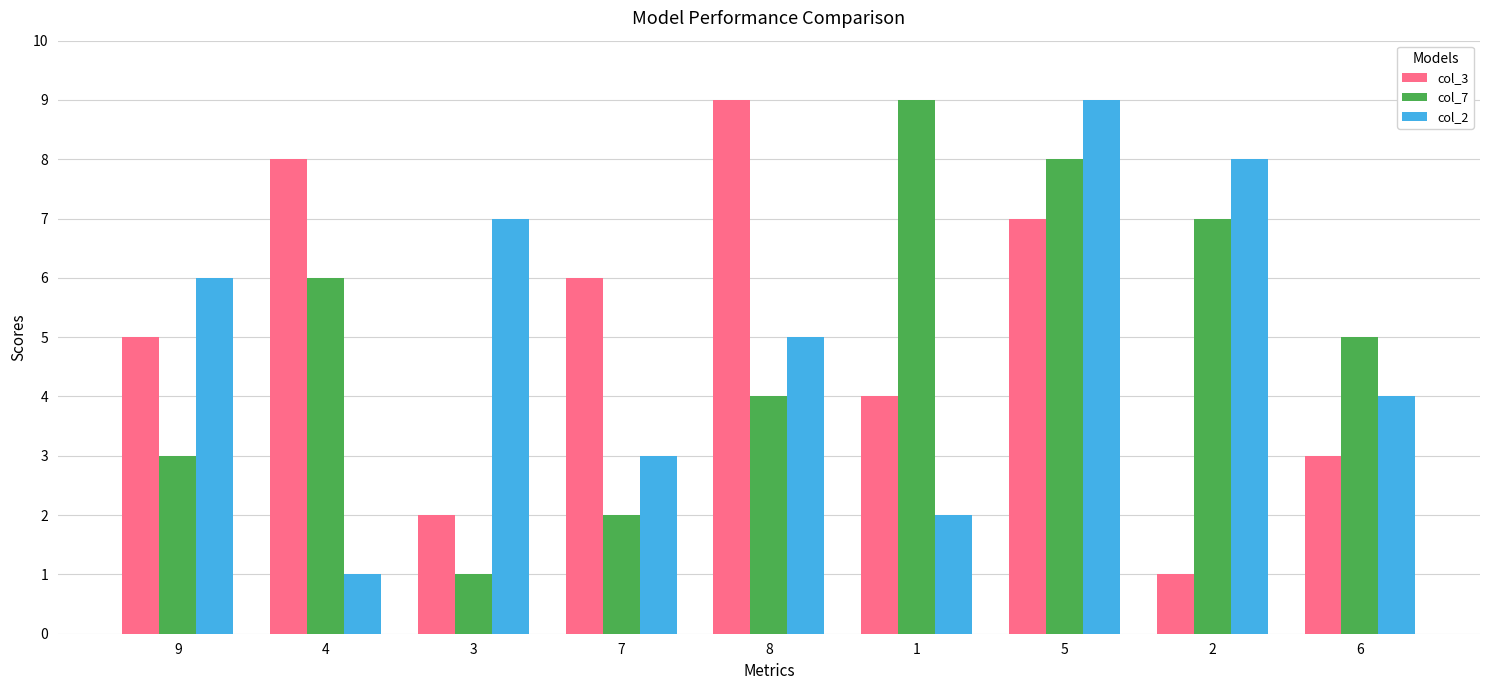

Rank the series at 7 from lowest to highest value.

col_7, col_2, col_3